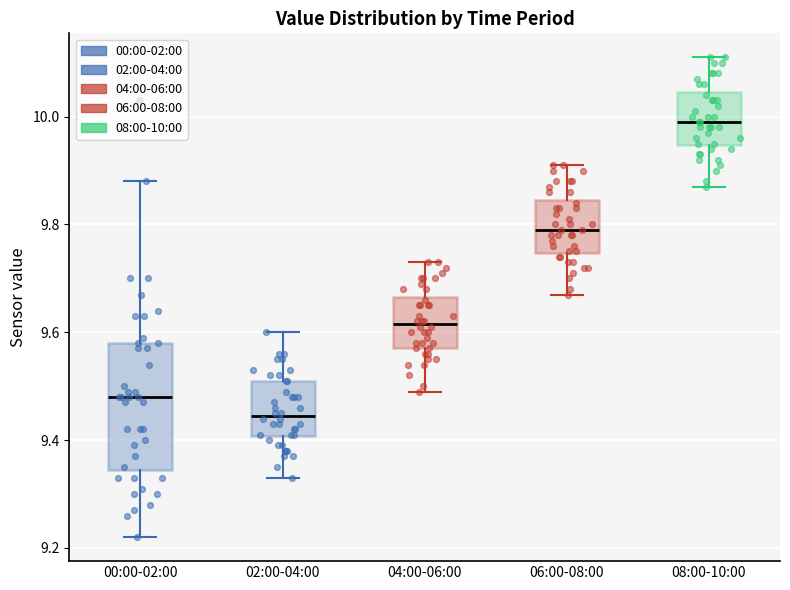

Which box's median line is the highest?

08:00-10:00